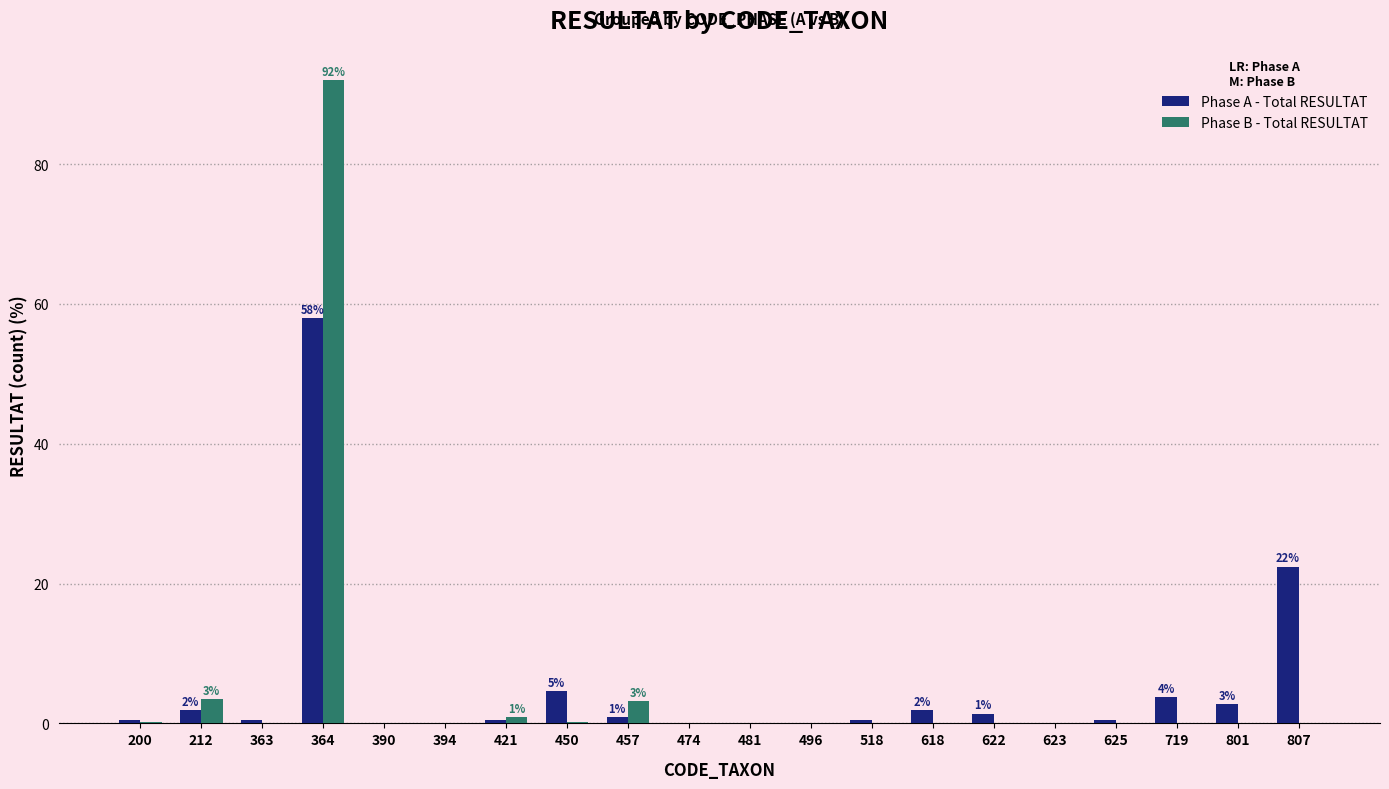

Which series changed the most between 457 and 807?

Phase A - Total RESULTAT